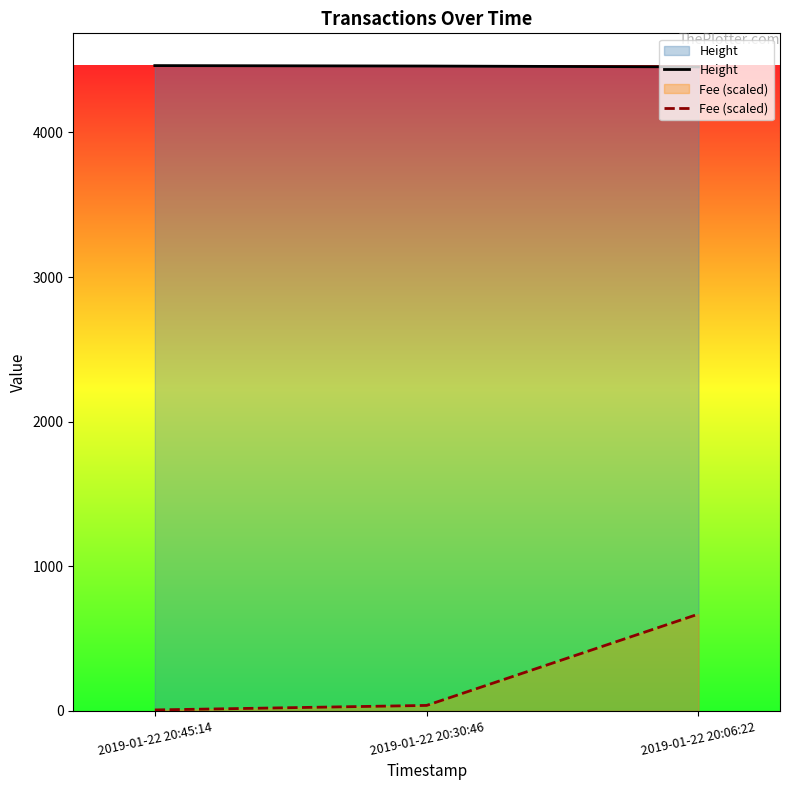

Count the number of data series in this chart.

2